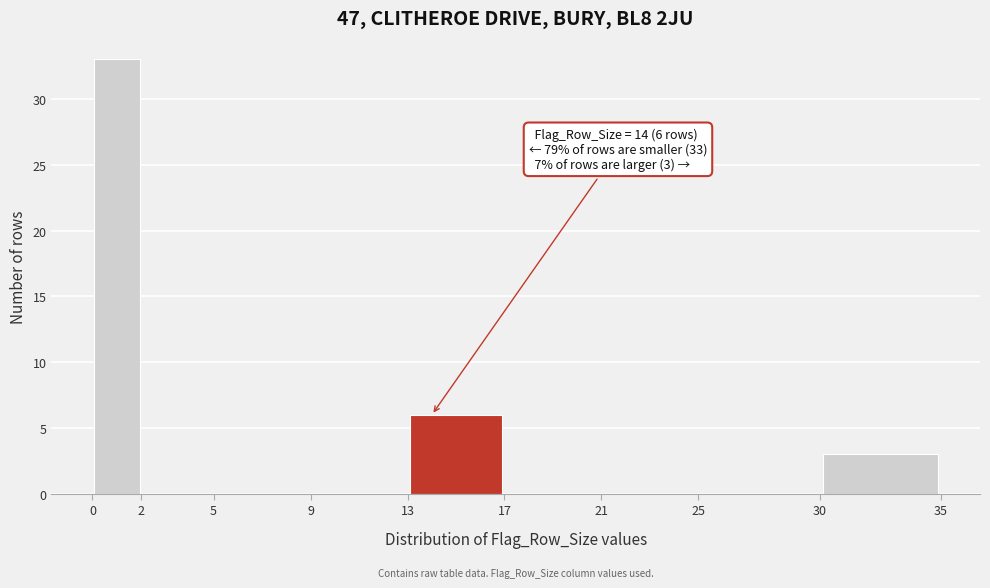

Which range on the x-axis has the tallest bar?

0 to 2